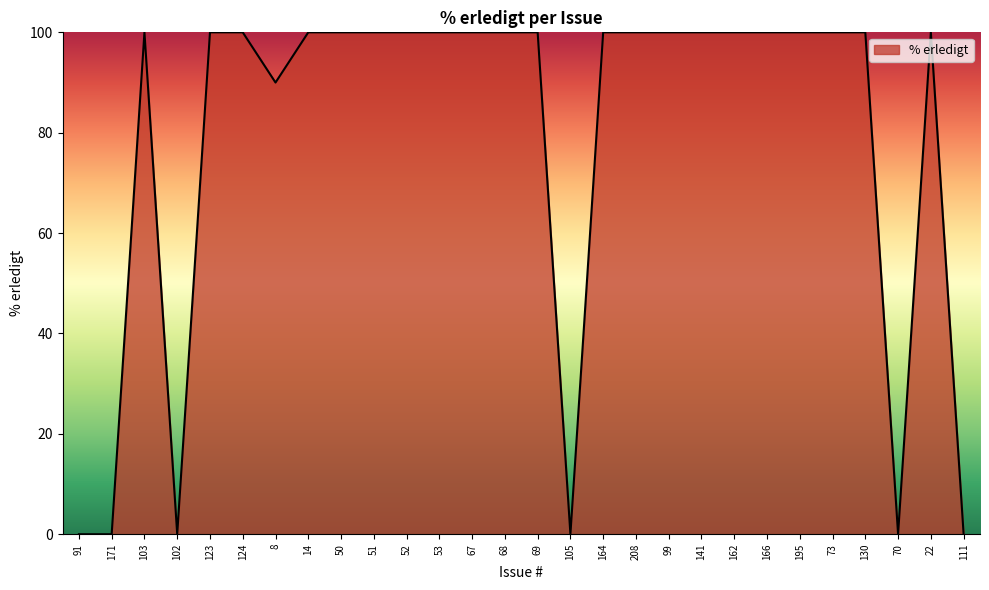

Count the number of data series in this chart.

1